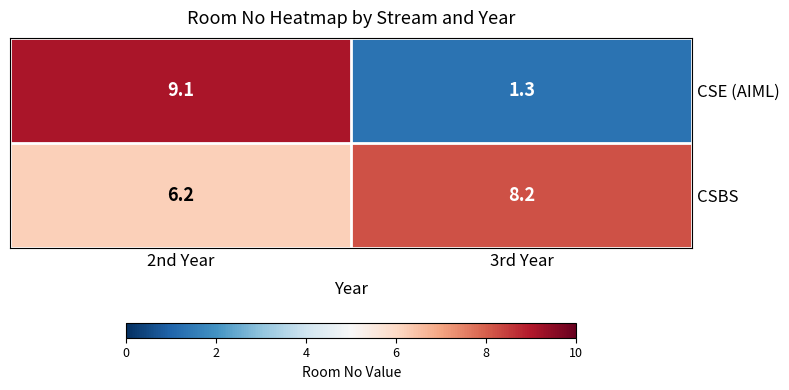

What is the difference between the CSBS values at 3rd Year and 2nd Year?

2.0